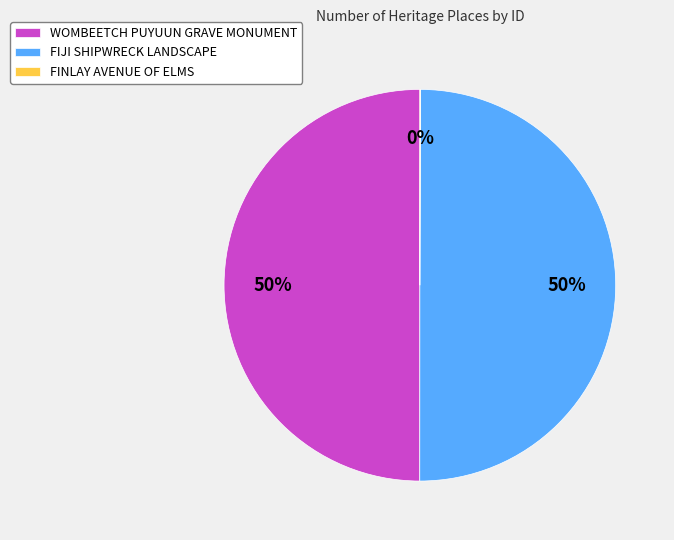

What is the ratio of the value at WOMBEETCH PUYUUN GRAVE MONUMENT to the value at FIJI SHIPWRECK LANDSCAPE?

1.0